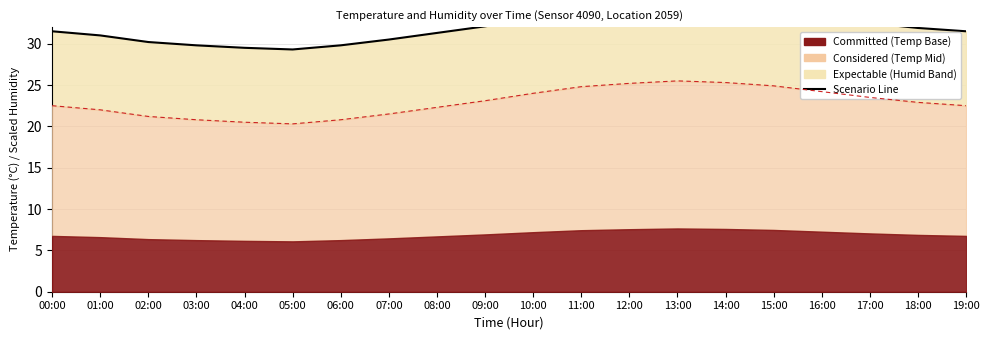

What is the label of the 2nd point from the left?

01:00